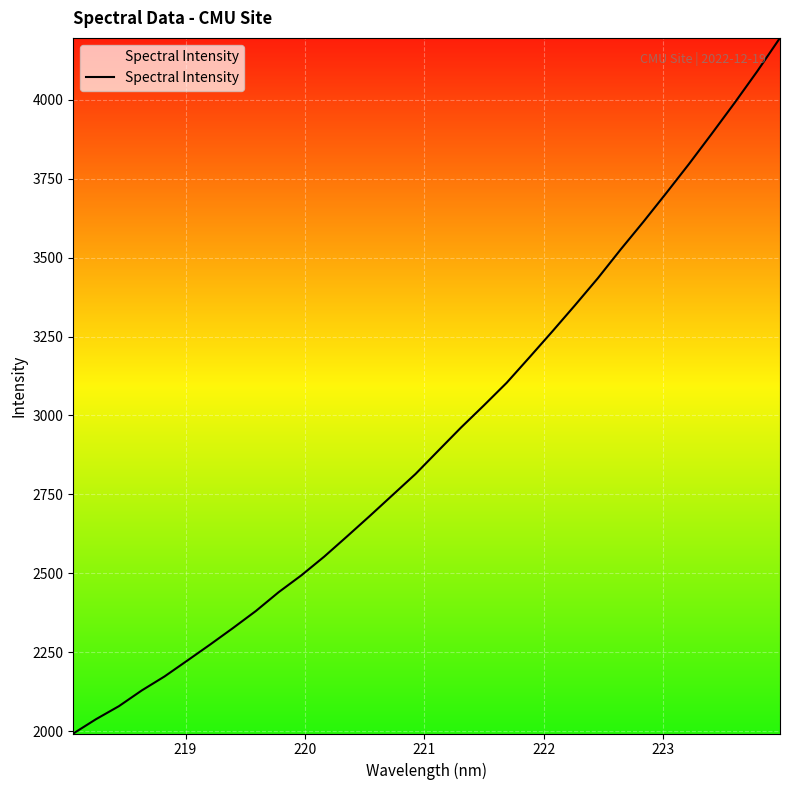

What is the difference between the maximum and minimum values?

2202.6